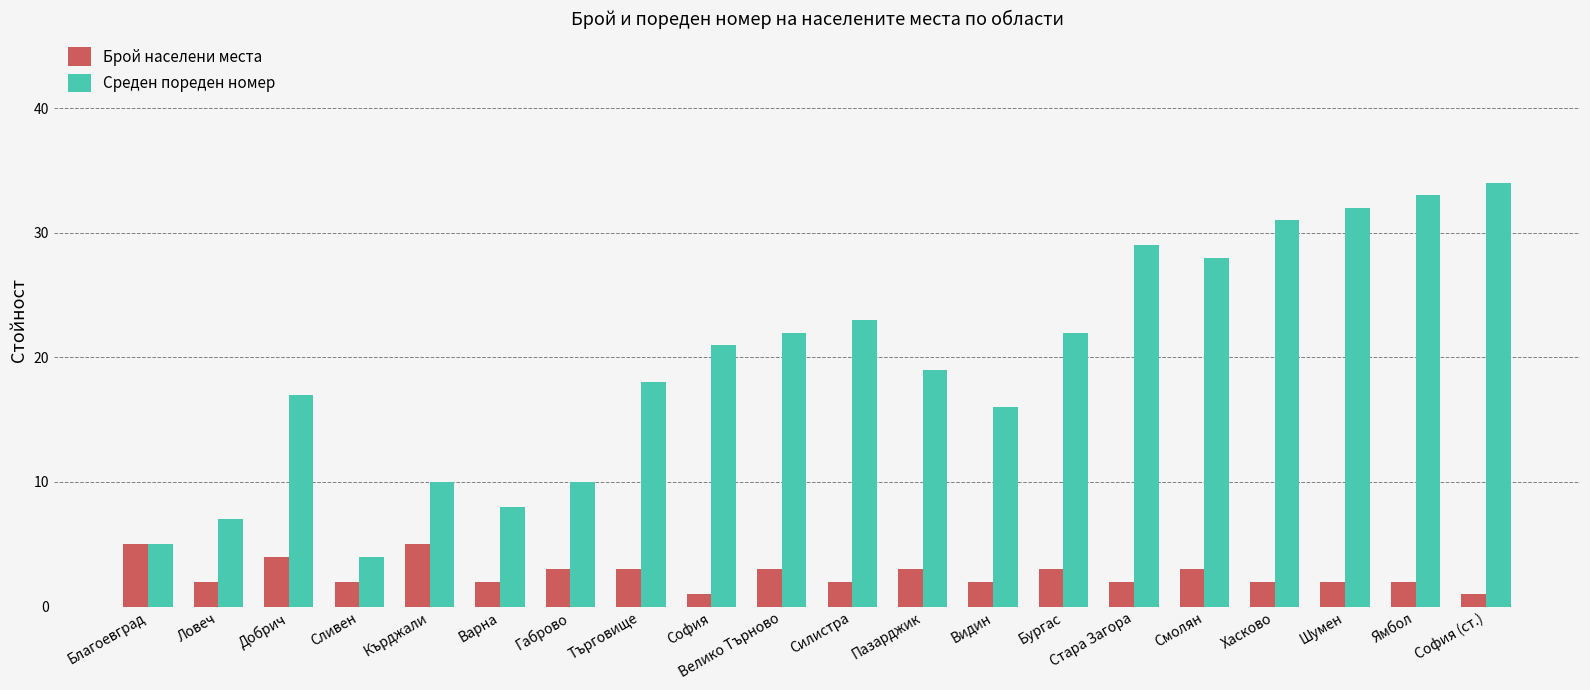

Which series has the largest total across all categories?

Среден пореден номер